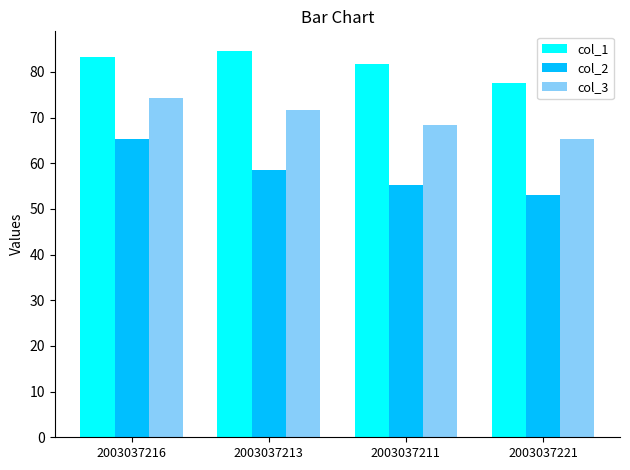

Which series has the largest total across all categories?

col_1